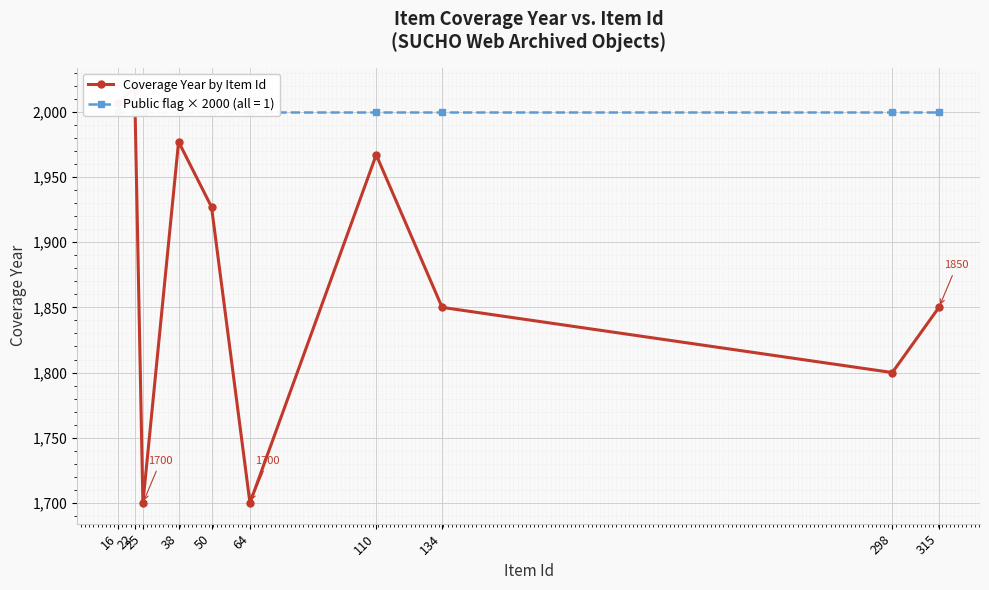

Reading left to right, transcribe all the data shown in this chart.

16=2007	22=2018	25=1700	38=1977	50=1927	64=1700	110=1967	134=1850	298=1800	315=1850